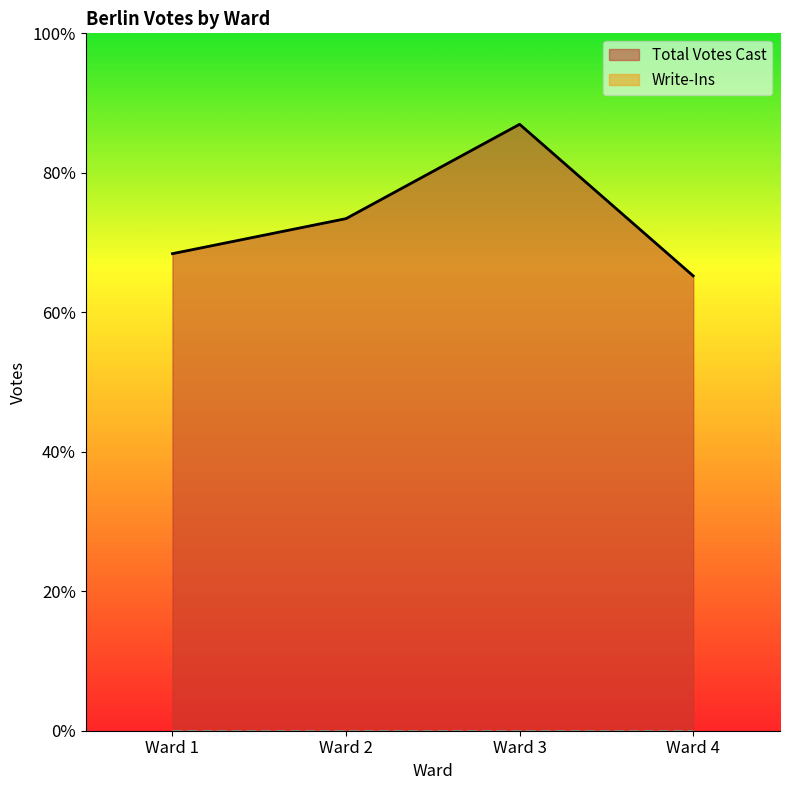

List the labels in order of value, smallest first.

Ward 4, Ward 1, Ward 2, Ward 3